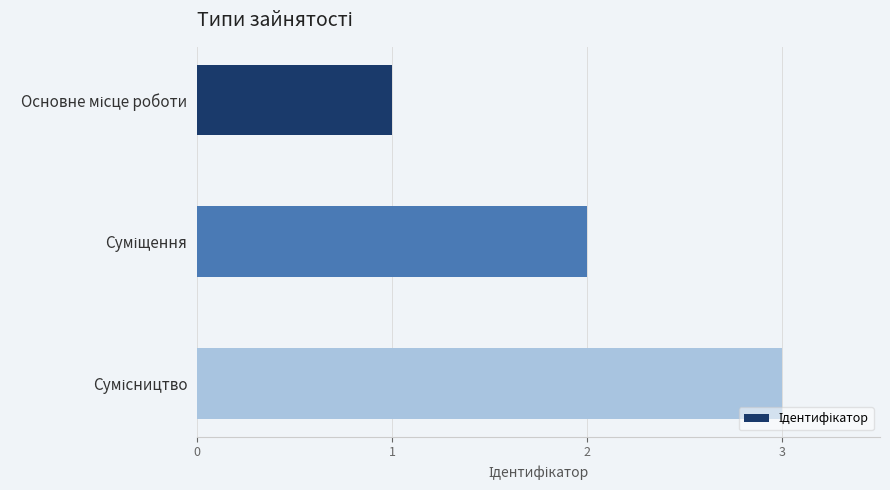

What is the sum of all values?

6